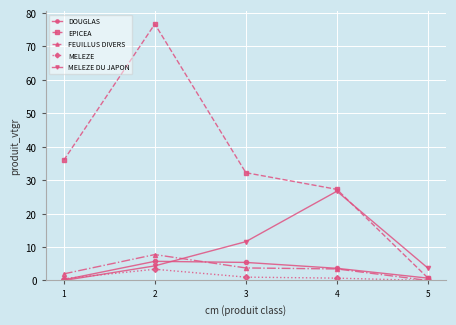

Rank the series by their maximum value, from lowest to highest.

MELEZE, DOUGLAS, FEUILLUS DIVERS, MELEZE DU JAPON, EPICEA